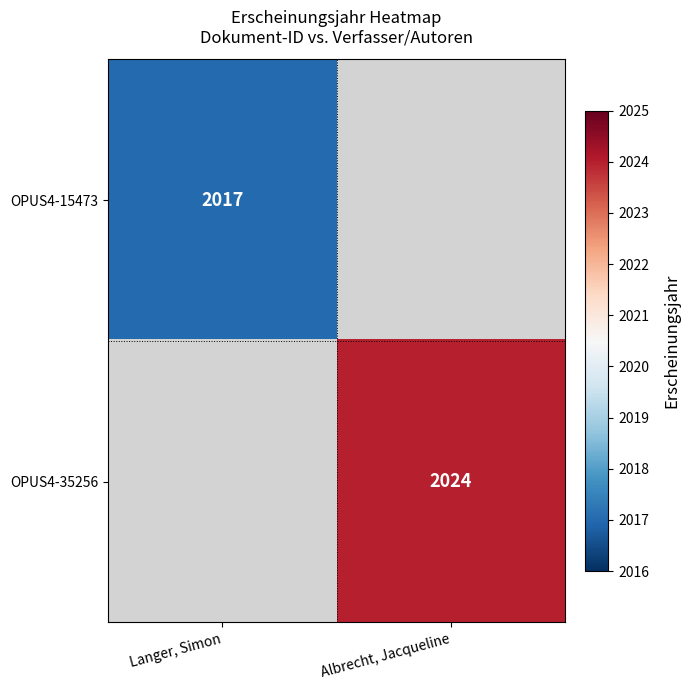

True or false: OPUS4-15473 has a value of 2017 at Langer, Simon.

True